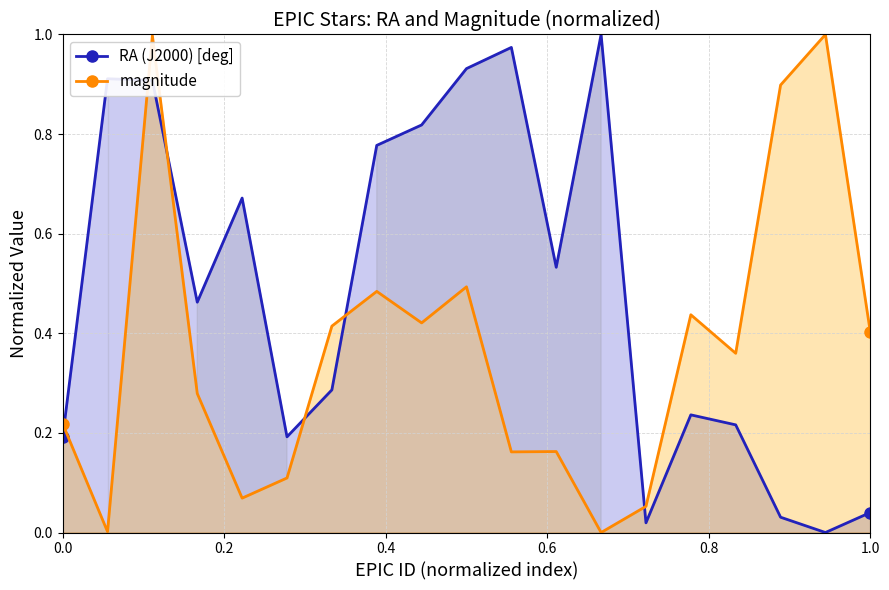

What is the maximum value shown in the chart?

1.0